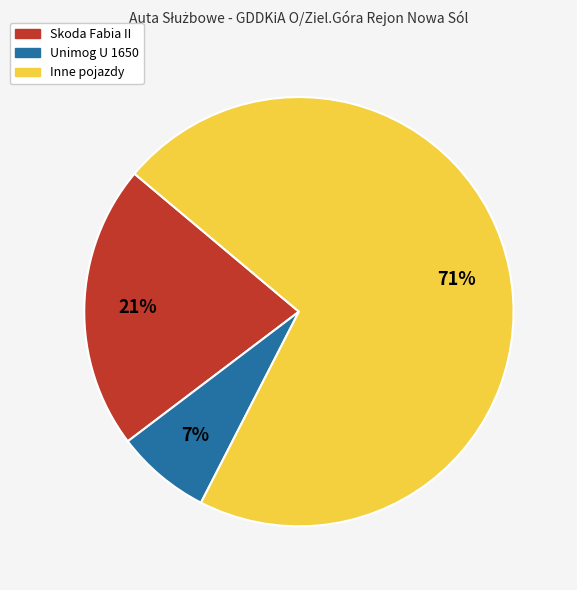

How many slices are in this pie chart?

3